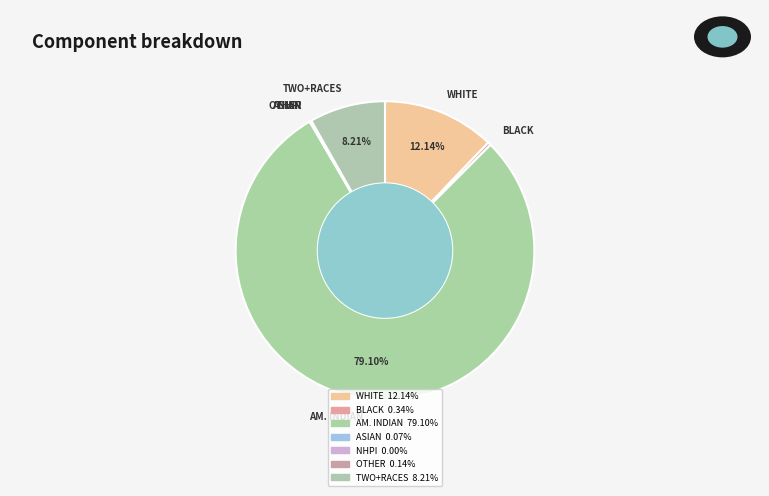

Does any single category account for the majority?

Yes